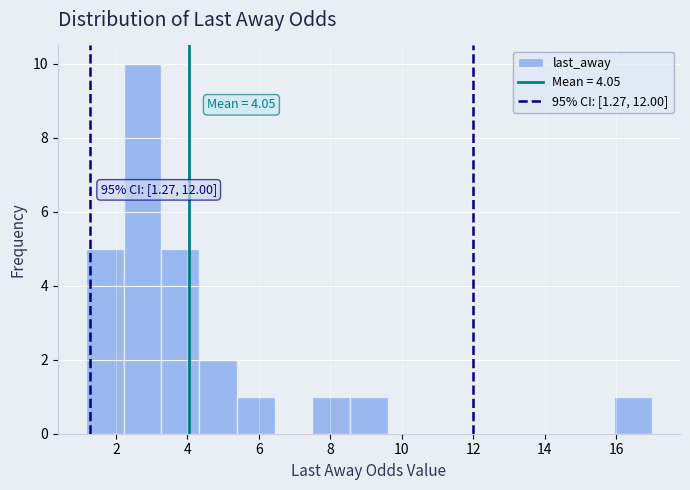

Which range on the x-axis has the tallest bar?

2.2 to 3.2